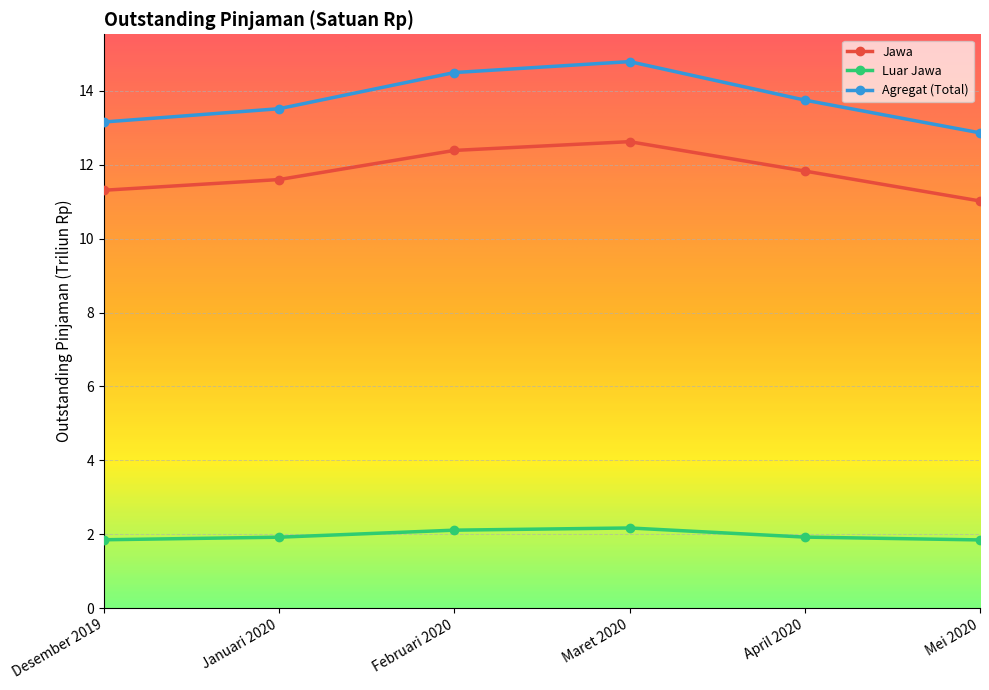

True or false: Jawa and Agregat (Total) intersect in this chart.

False